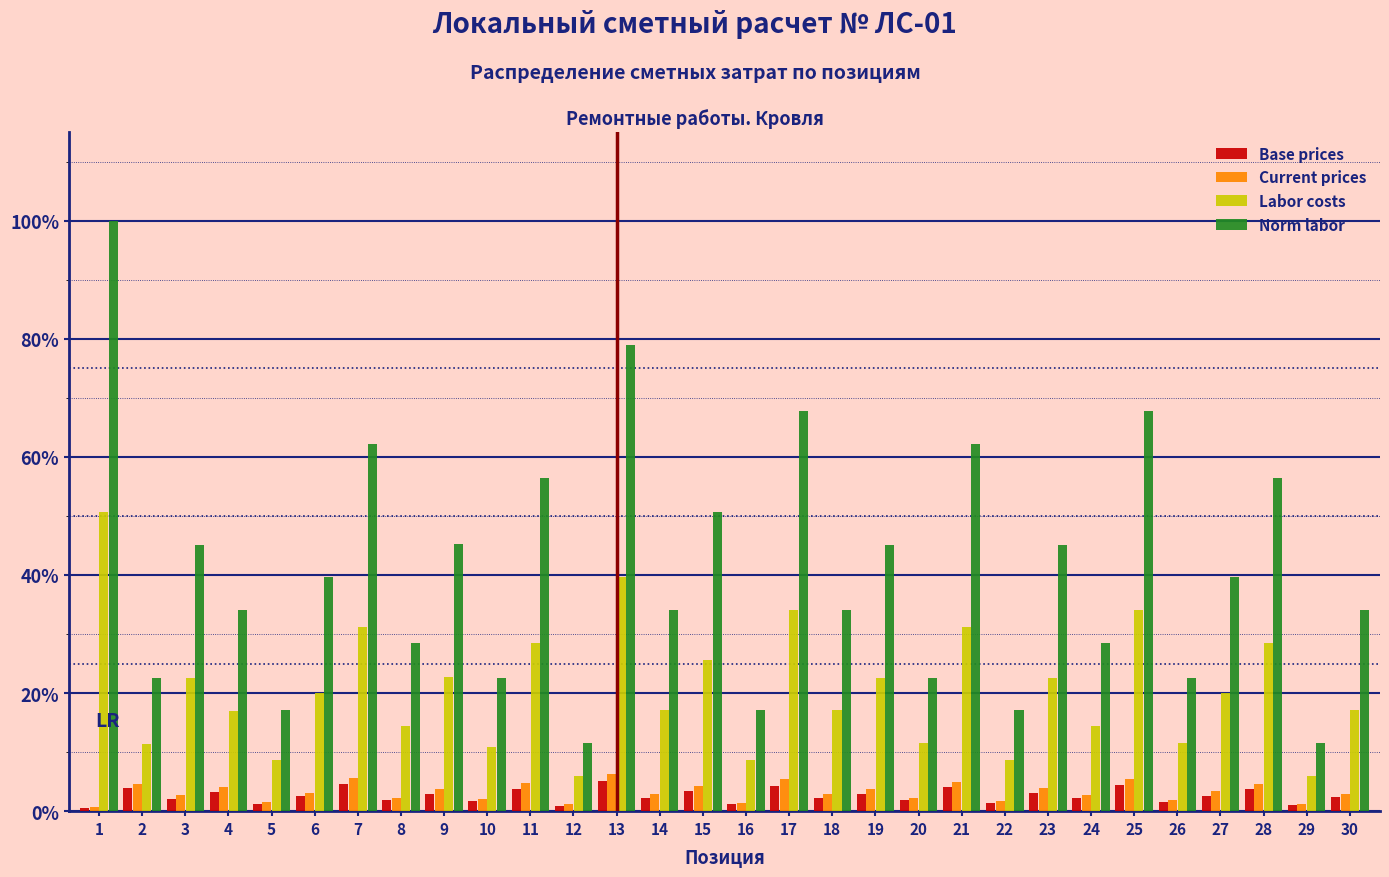

Which series has the largest total across all categories?

Norm labor